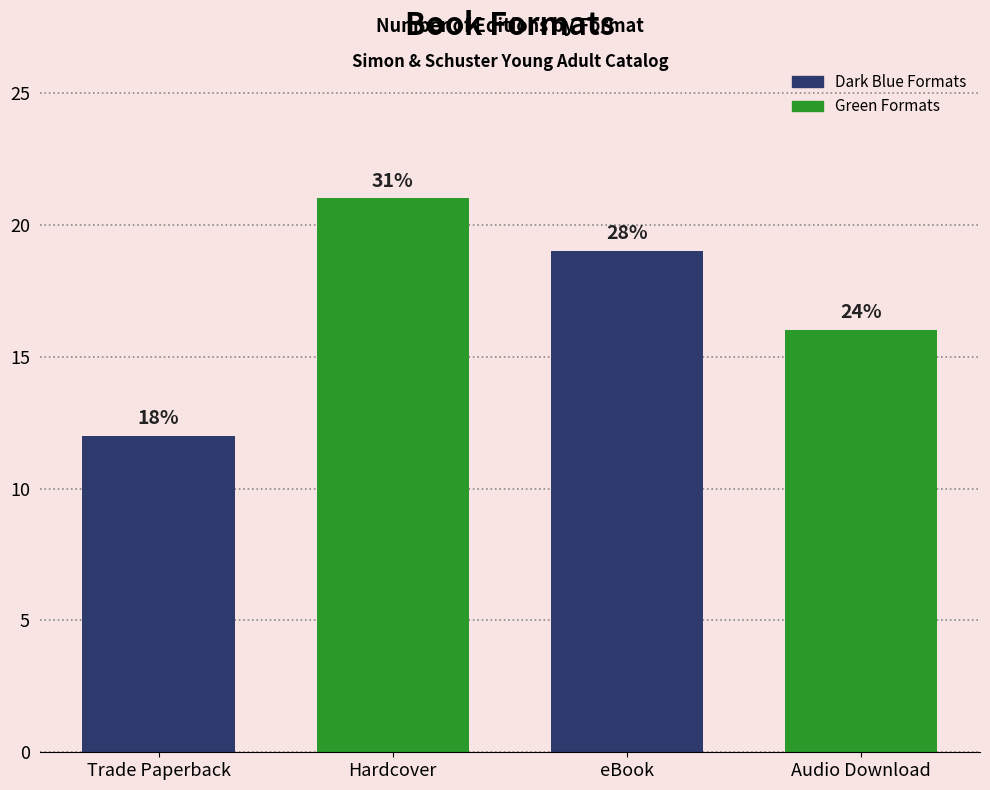

Reading left to right, transcribe all the data shown in this chart.

Trade Paperback=12	Hardcover=21	eBook=19	Audio Download=16